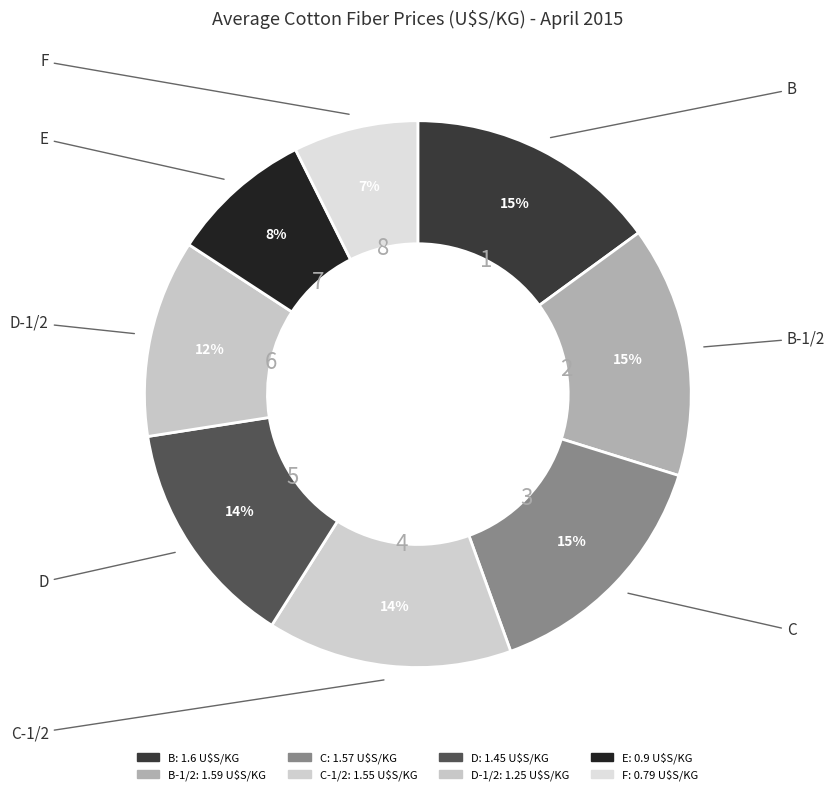

How many slices are in this pie chart?

8